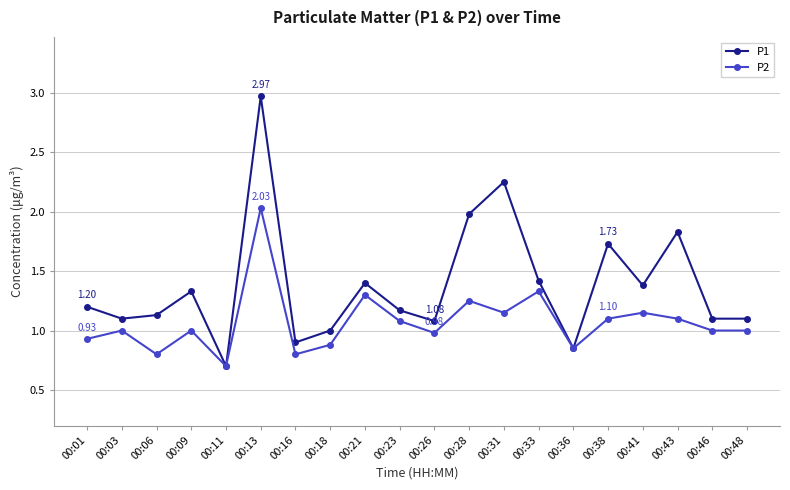

Which series has the largest range (max minus min)?

P1